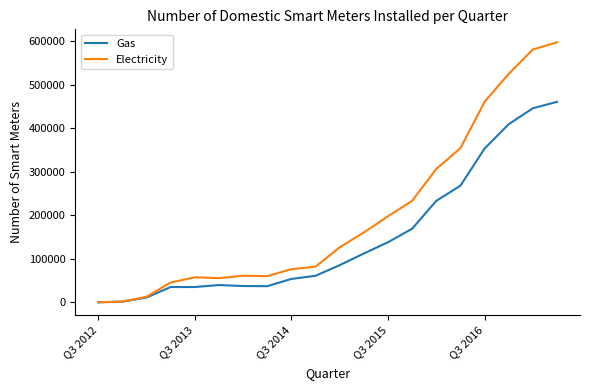

Which series has the largest total across all categories?

Electricity